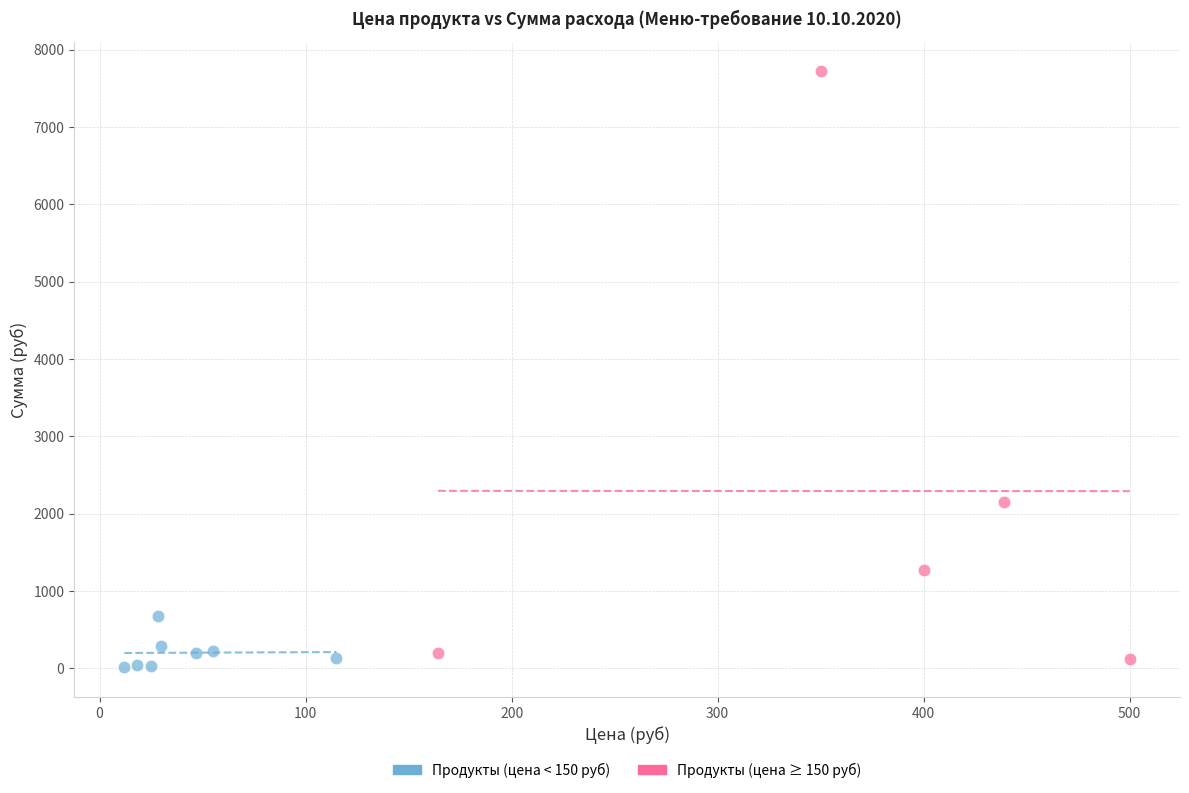

Which series contains the lowest Y value?

Продукты (цена < 150 руб)